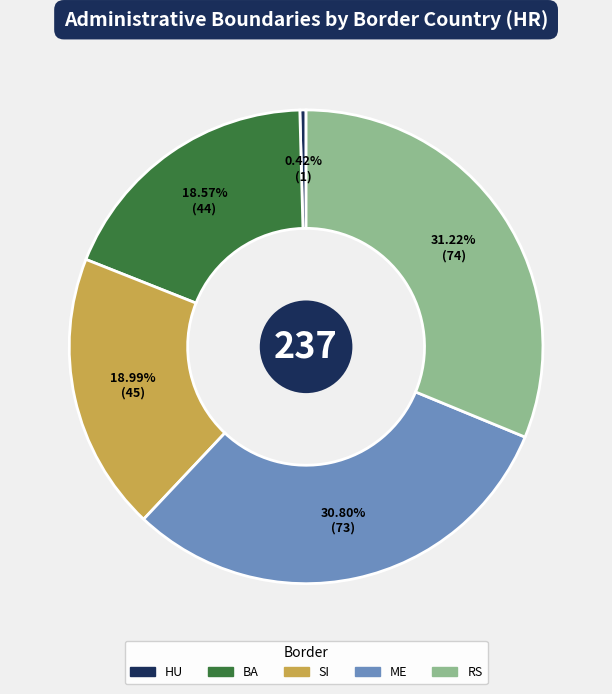

To the nearest percent, what is the difference between the largest and smallest slice percentages?

31%